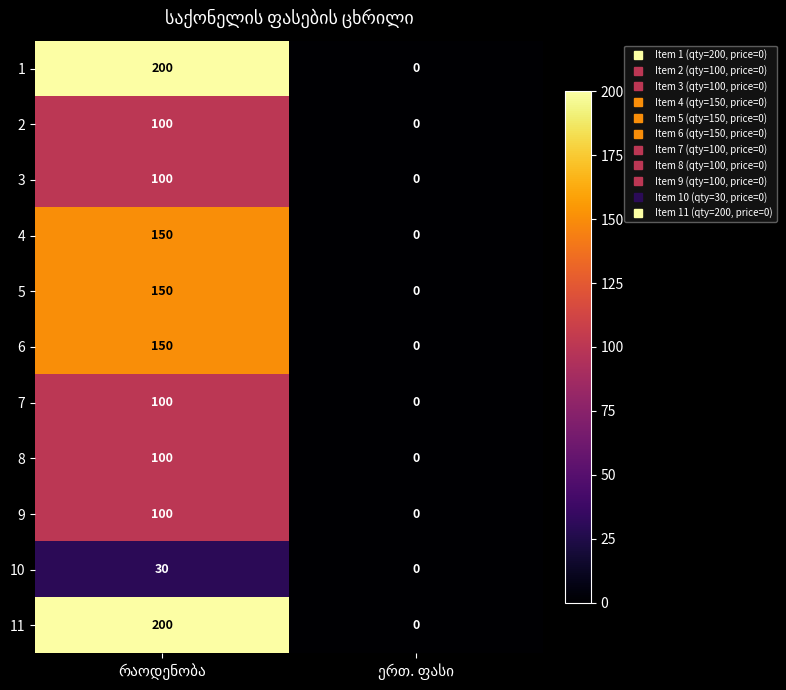

What is the maximum value for 9?

100